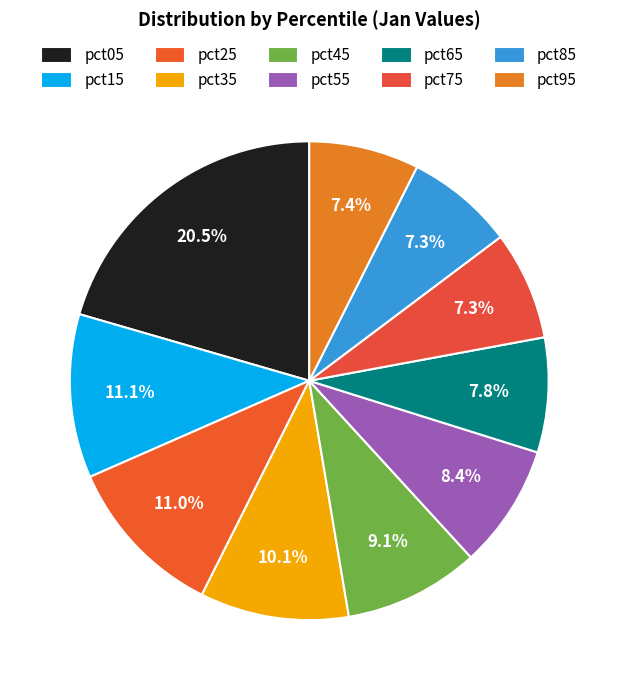

How many slices are in this pie chart?

10